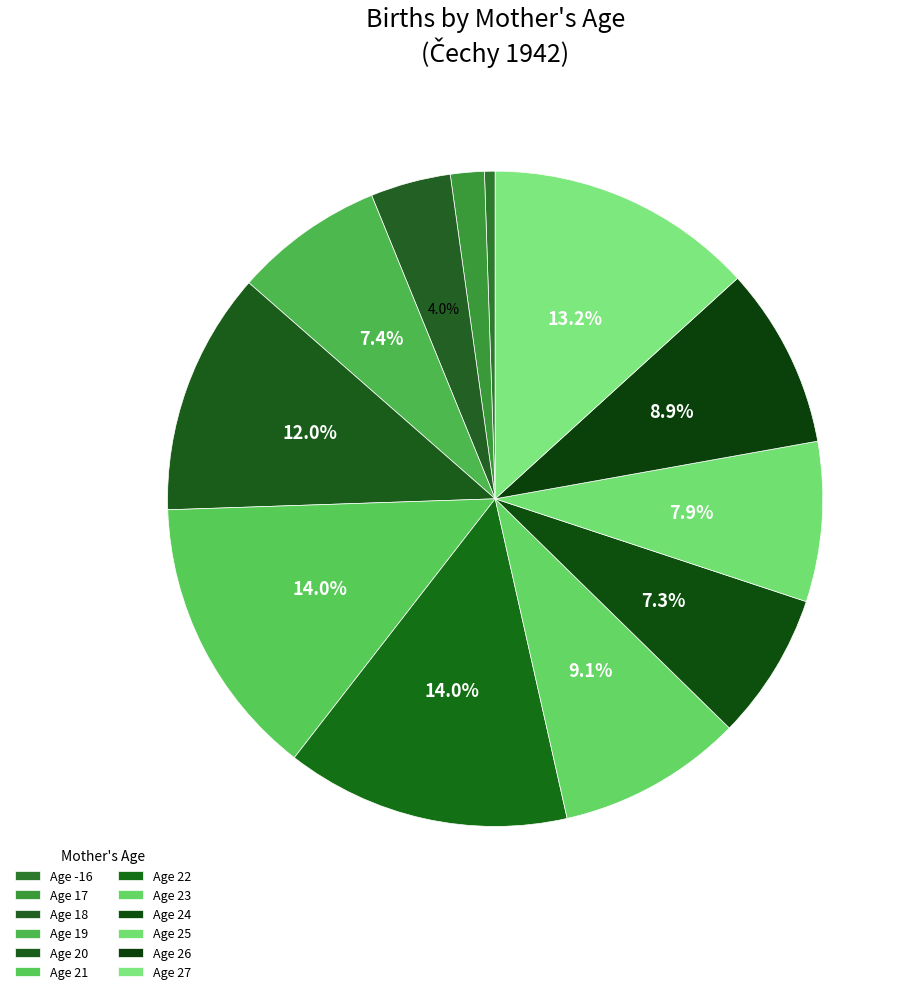

How many segments does this pie chart have?

12